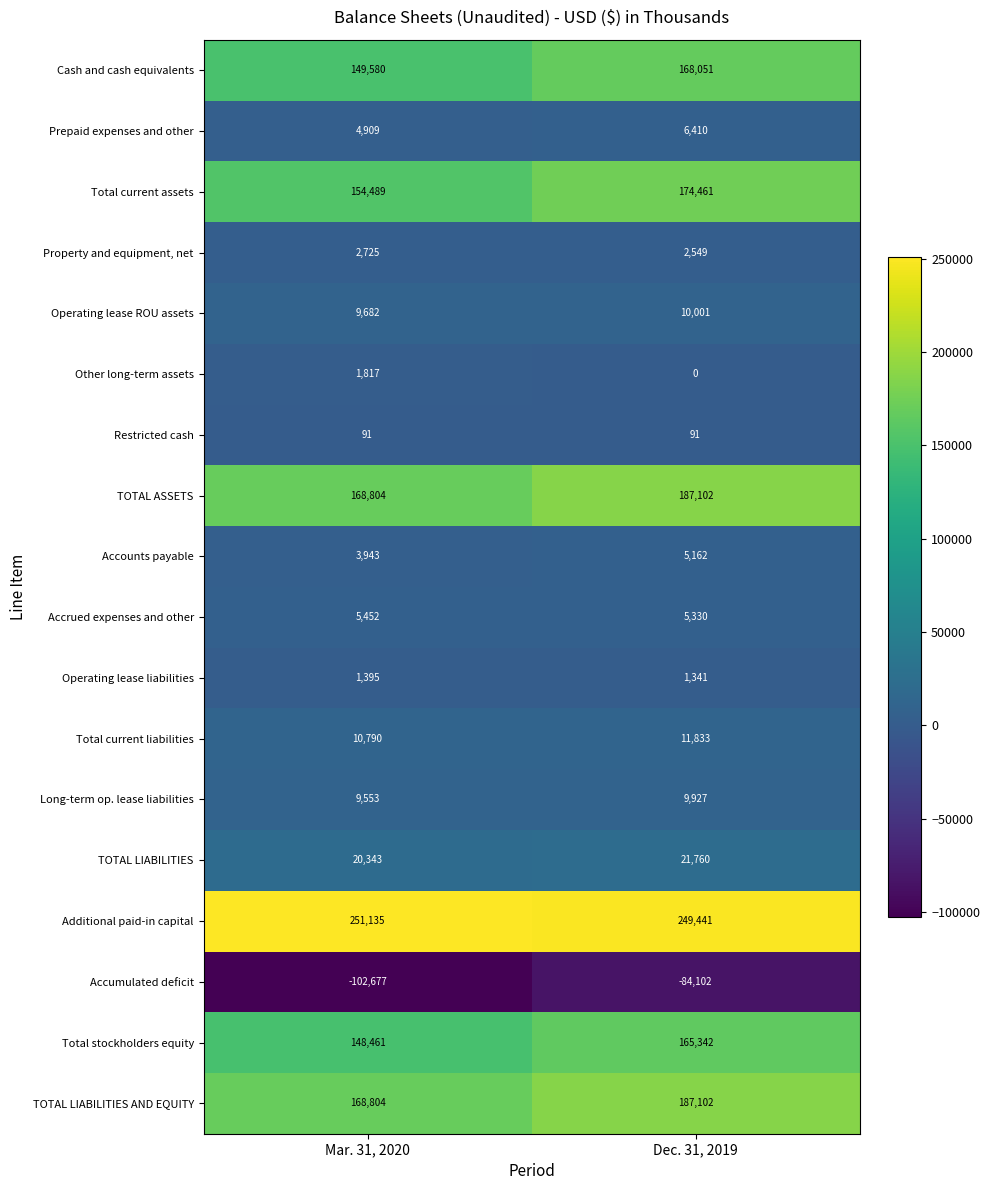

Is the value of Accounts payable at Mar. 31, 2020 greater than the value of TOTAL ASSETS at Mar. 31, 2020?

No